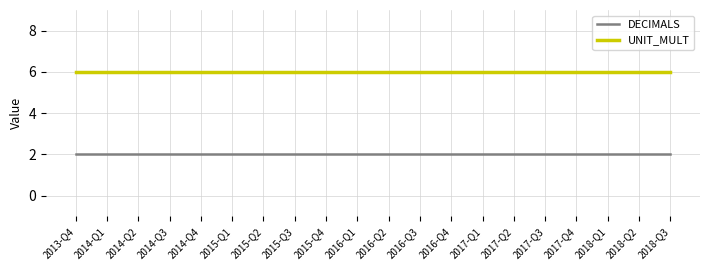

True or false: DECIMALS and UNIT_MULT intersect in this chart.

False